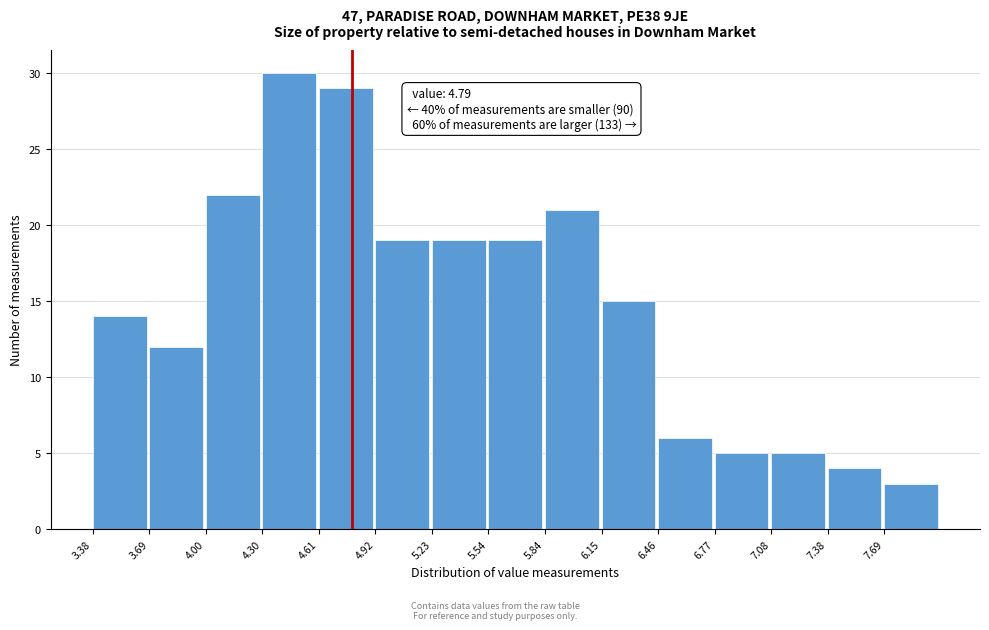

Over which range of the x-axis is the bar tallest?

4.30 to 4.60